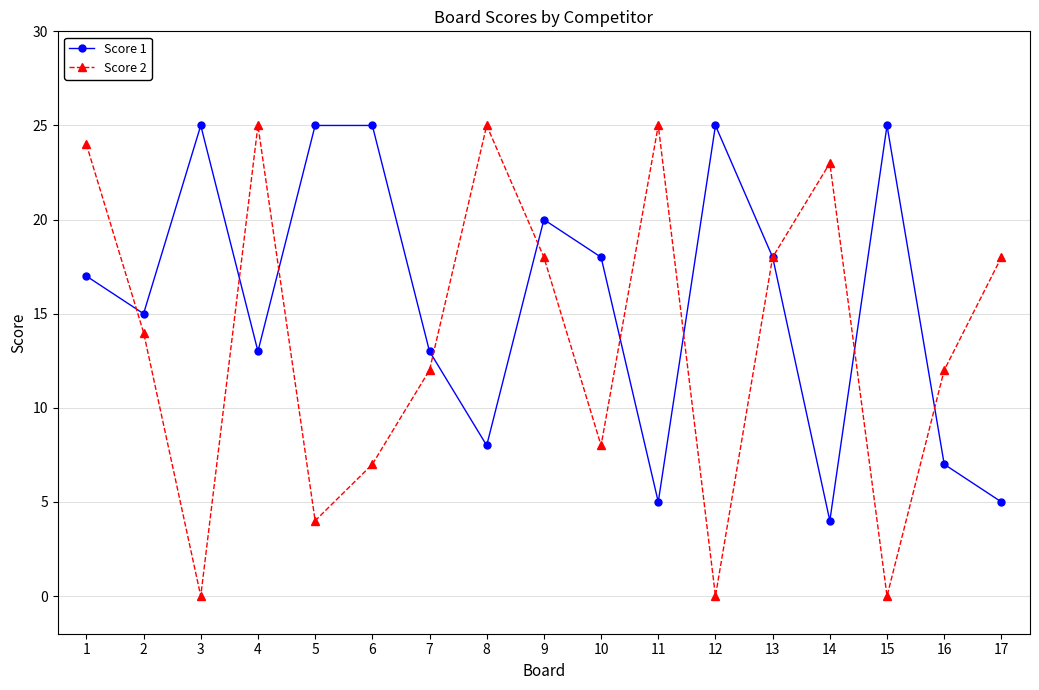

Reading right to left, extract all data points from this chart.

Score 1: 17=5	16=7	15=25	14=4	13=18	12=25	11=5	10=18	9=20	8=8	7=13	6=25	5=25	4=13	3=25	2=15	1=17
Score 2: 17=18	16=12	15=0	14=23	13=18	12=0	11=25	10=8	9=18	8=25	7=12	6=7	5=4	4=25	3=0	2=14	1=24